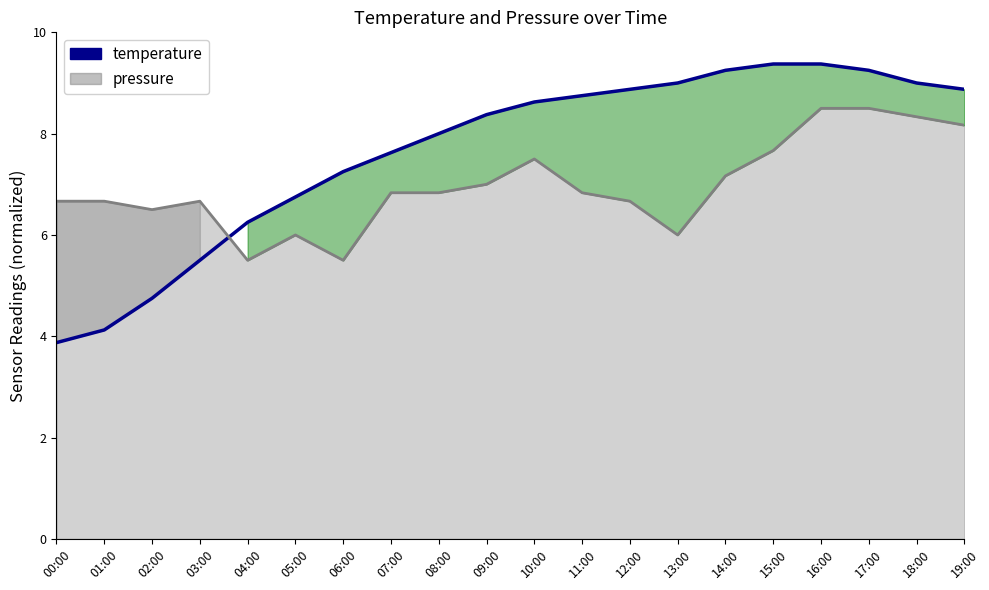

At which label is temperature closest to 6?

04:00